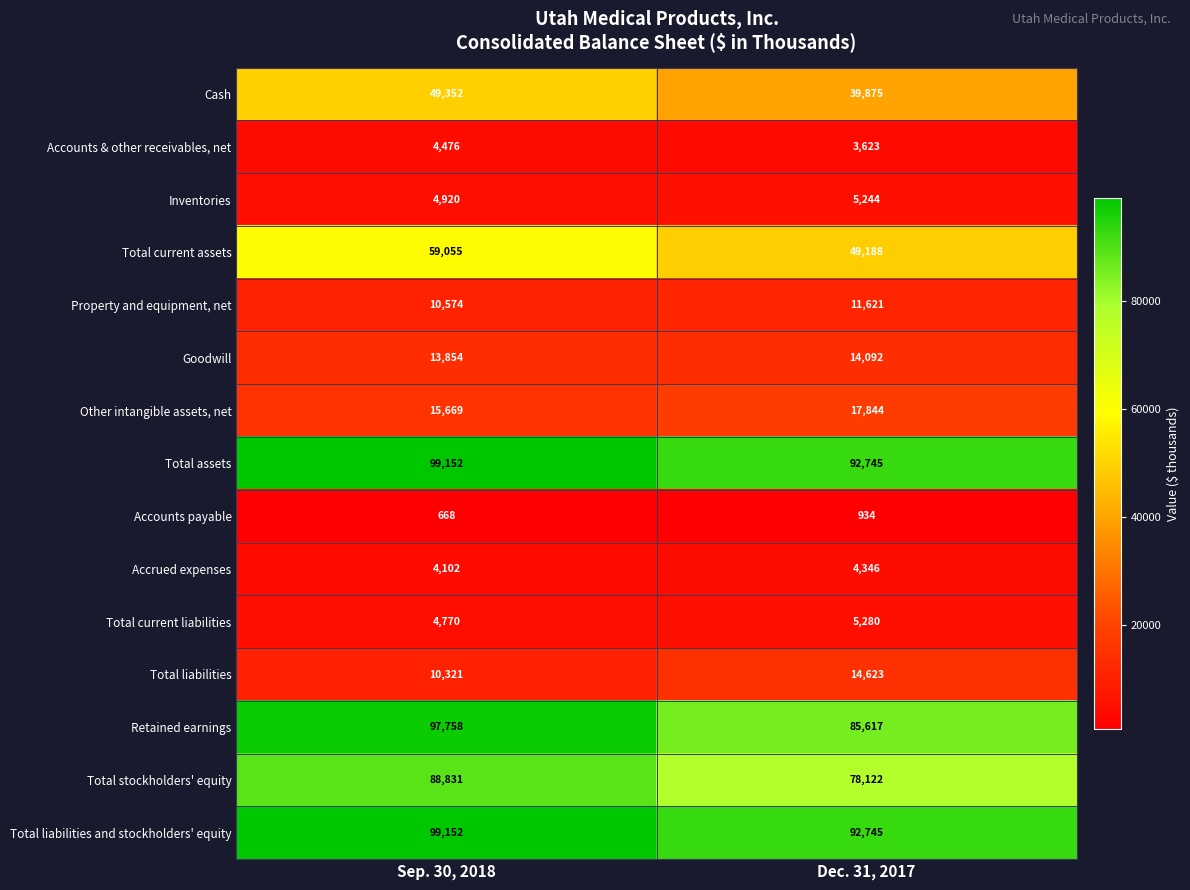

True or false: Total assets has a value of 33993 at Sep. 30, 2018.

False